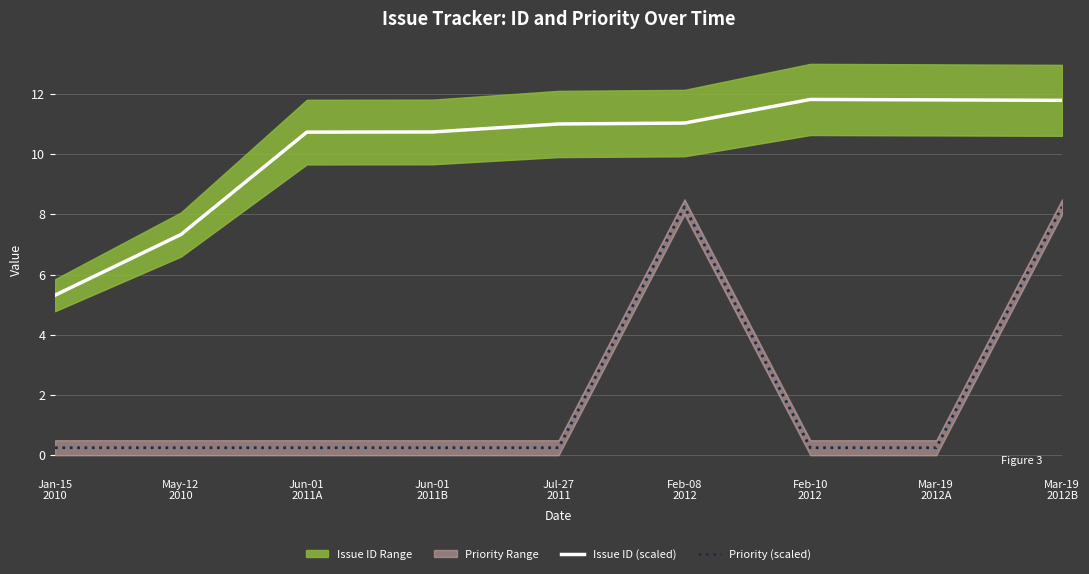

What is the greatest value displayed?

11.8